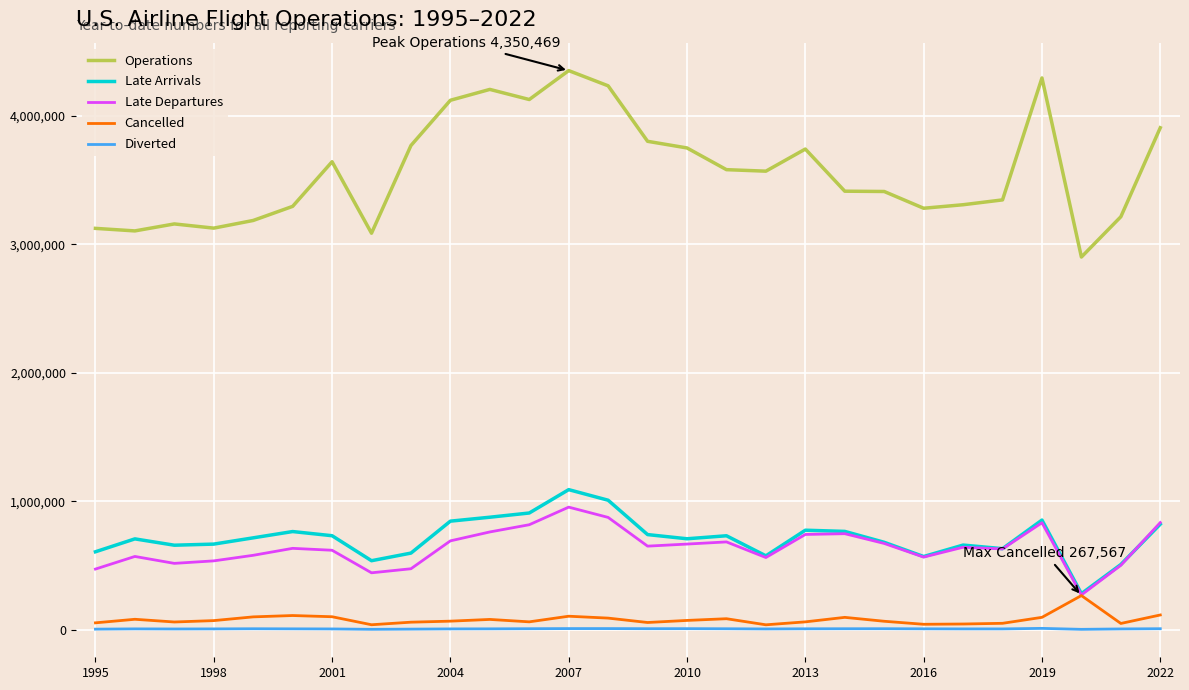

What is the maximum value shown in the chart?

4350469